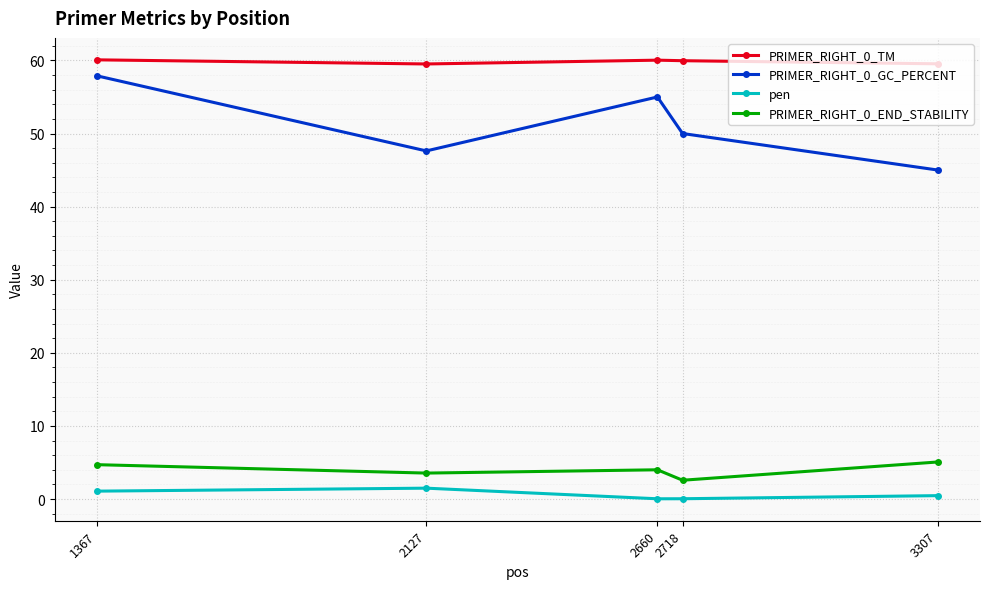

True or false: PRIMER_RIGHT_0_END_STABILITY and PRIMER_RIGHT_0_TM cross at least once.

False